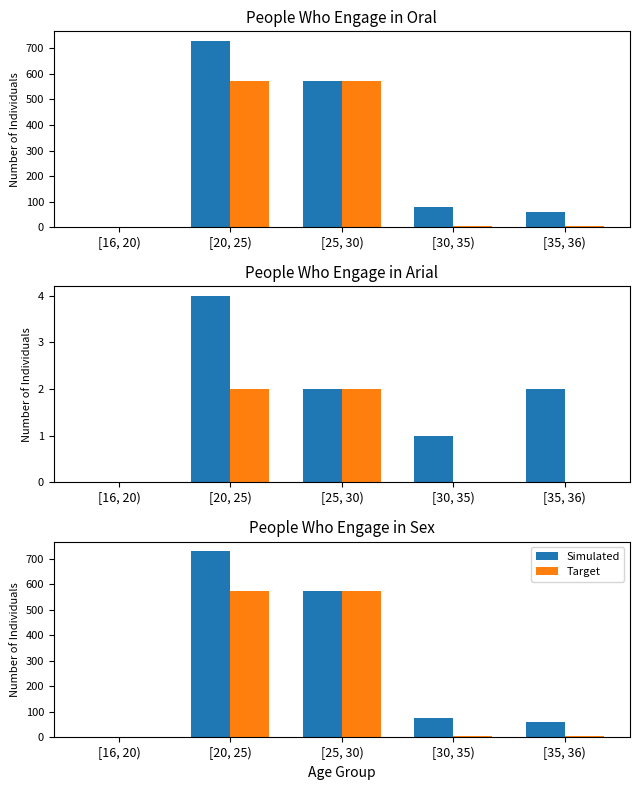

What are all the series names shown in the legend?

Simulated, Target